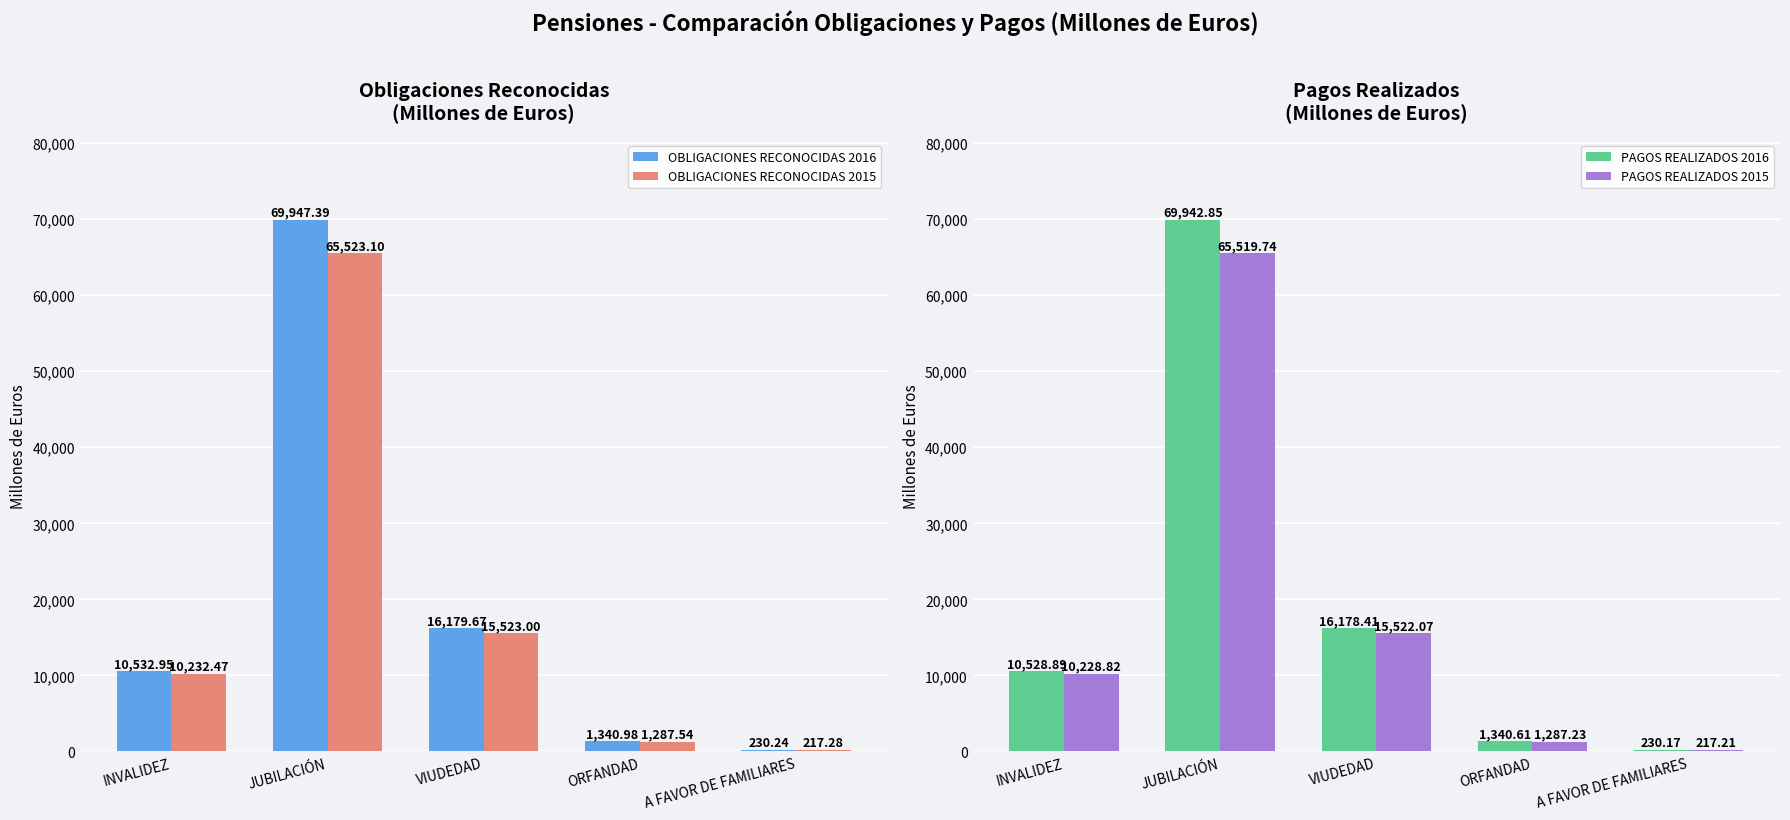

What is the label of the 3rd bar from the right?

VIUDEDAD